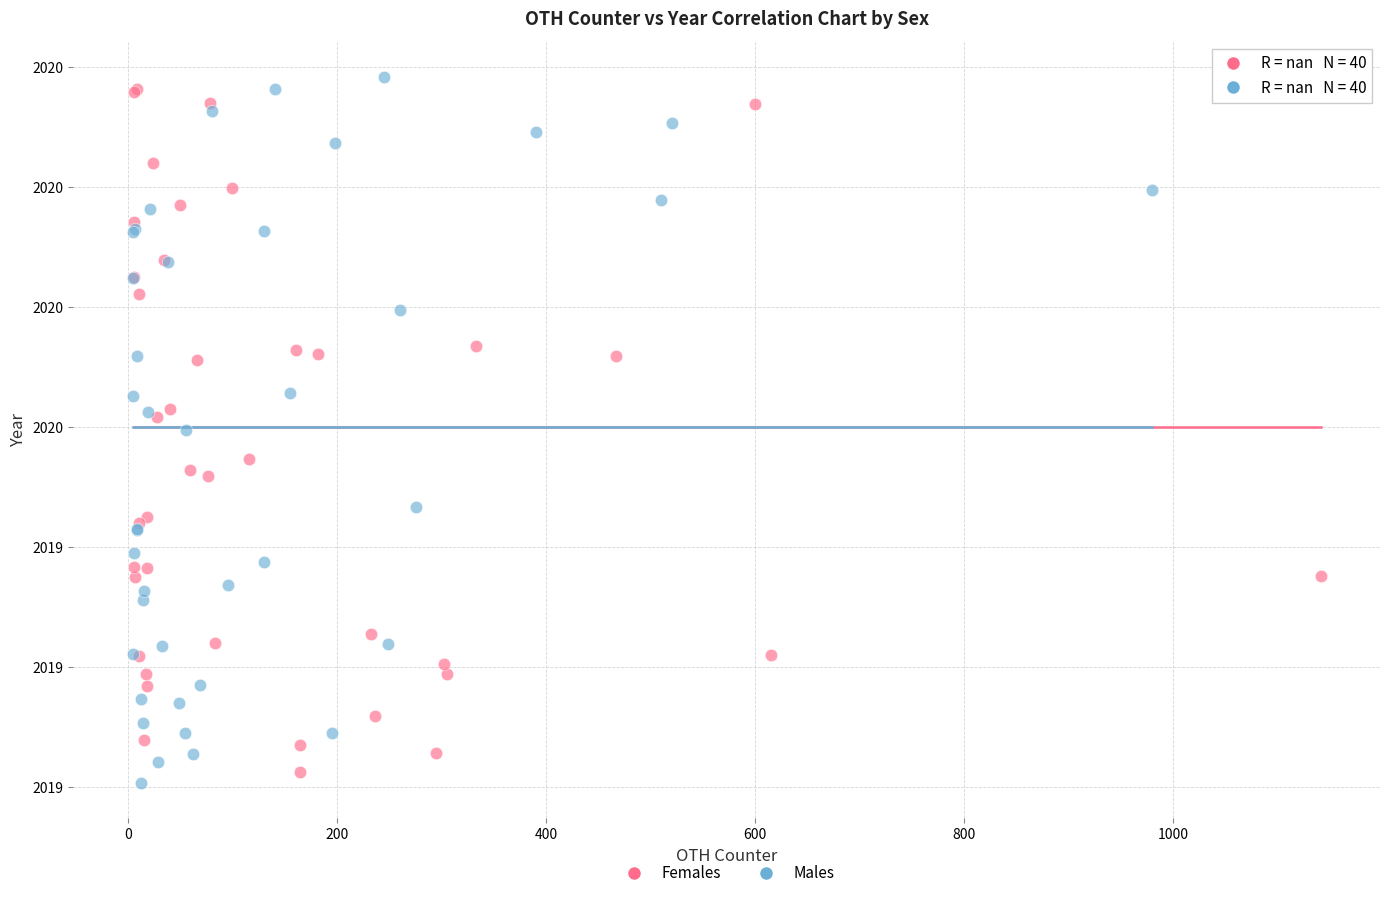

Which series contains the highest Y value?

Males